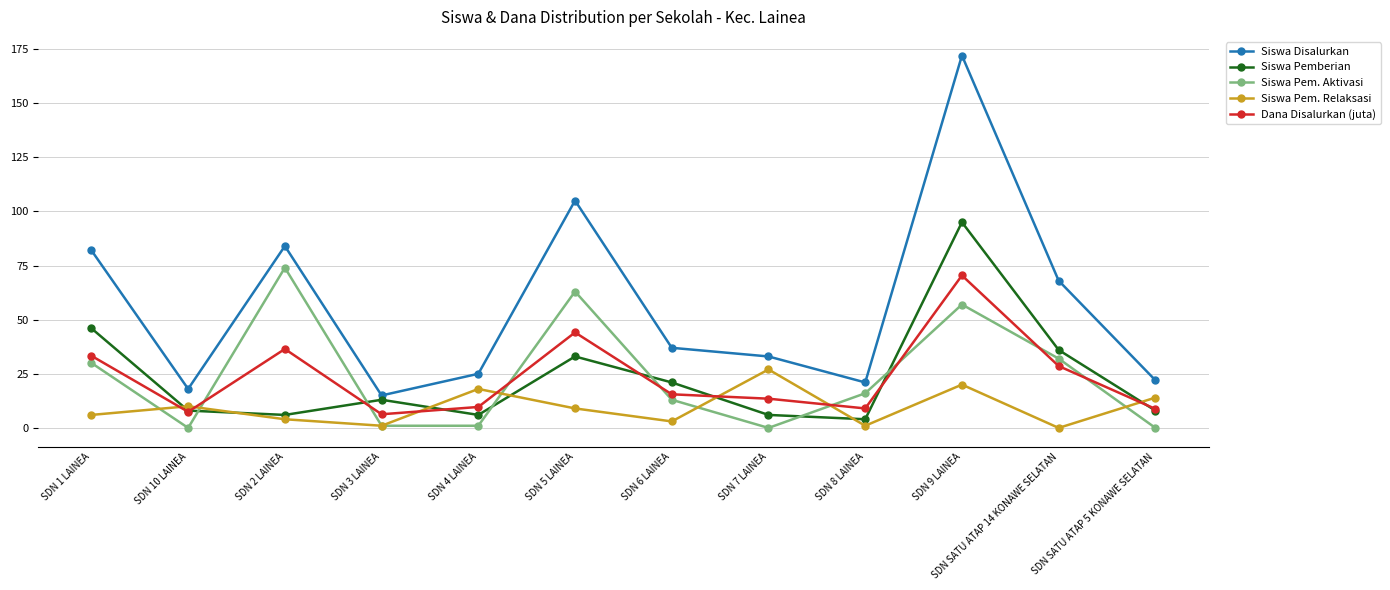

Between SDN 9 LAINEA and SDN SATU ATAP 14 KONAWE SELATAN, which series saw the biggest shift?

Siswa Disalurkan